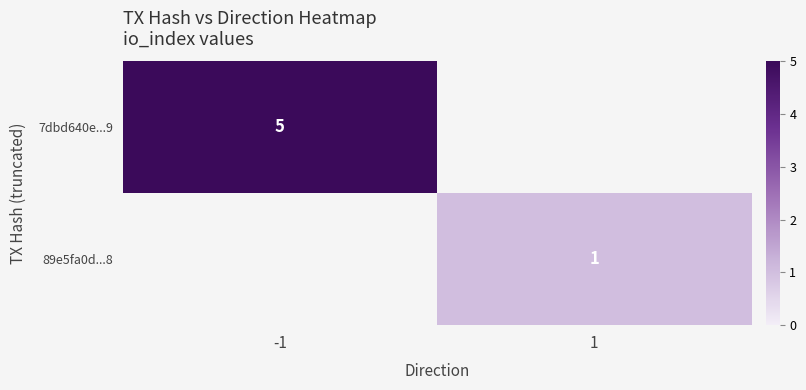

Is it true that 7dbd640e...9 equals 3 at -1?

False